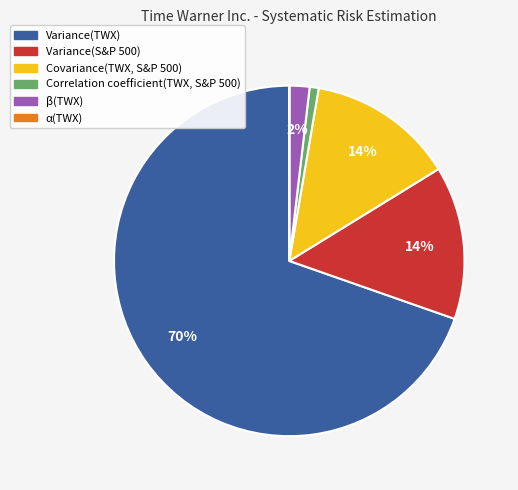

Which category has the biggest portion of the pie?

Variance(TWX)